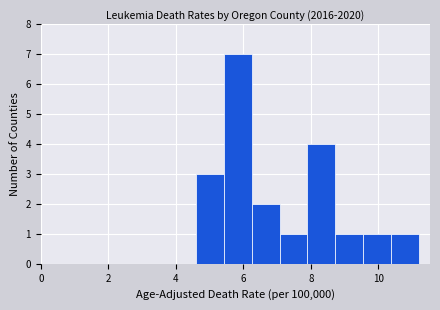

What is the height of the bar covering 9.6 to 10.4 on the x-axis? Neither the bar edges nor the heights are printed on the chart, so give them approximately, as read against the axes.

1